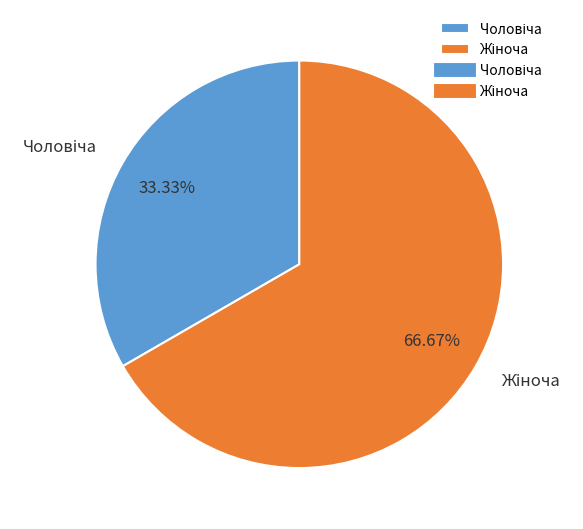

Is there a majority slice in this chart?

Yes